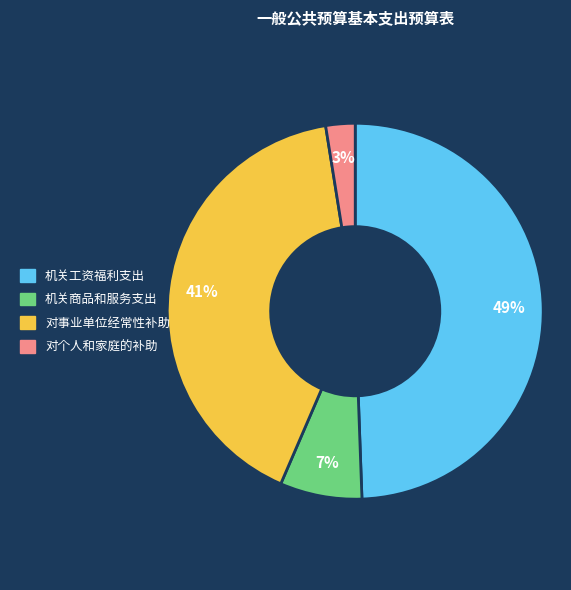

How many slices are in this pie chart?

4